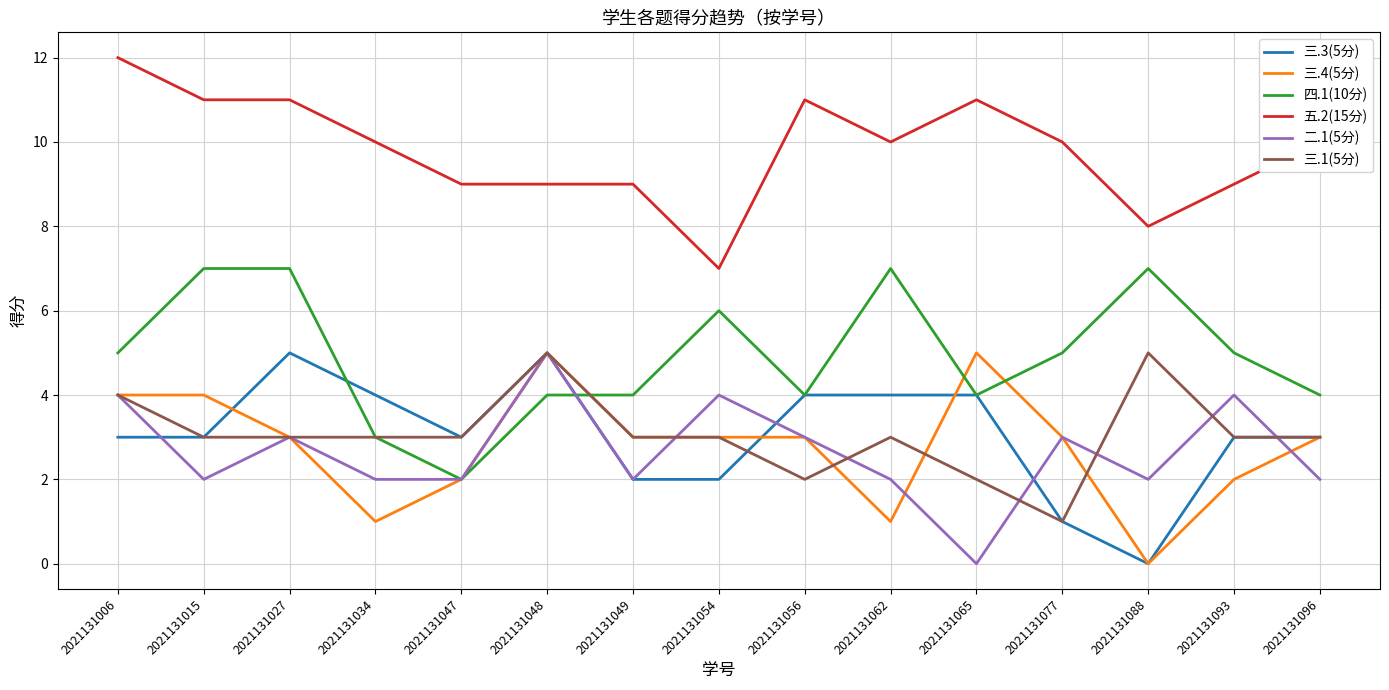

What is the maximum value shown in the chart?

12